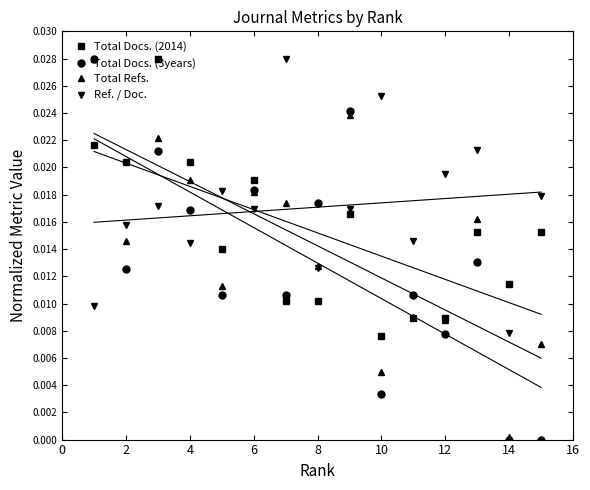

At which label does Total Refs. reach its minimum?

14